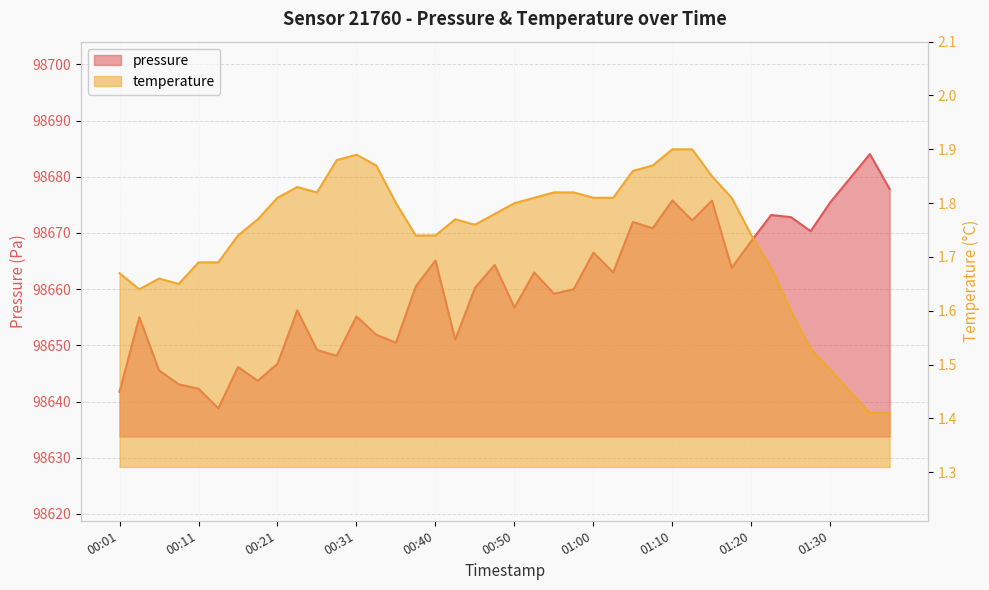

Reading right to left, transcribe all the data shown in this chart.

pressure: 98677.8	98684.0	98679.8	98675.5	98670.3	98672.8	98673.2	98668.6	98663.8	98675.8	98672.2	98675.8	98670.8	98671.9	98663.0	98666.5	98660.0	98659.2	98663.0	98656.7	98664.3	98660.2	98651.0	98665.1	98660.5	98650.5	98651.9	98655.2	98648.1	98649.2	98656.2	98646.7	98643.7	98646.1	98638.8	98642.3	98643.1	98645.5	98655.0	98641.7
temperature: 1.4	1.4	1.4	1.5	1.5	1.6	1.7	1.7	1.8	1.9	1.9	1.9	1.9	1.9	1.8	1.8	1.8	1.8	1.8	1.8	1.8	1.8	1.8	1.7	1.7	1.8	1.9	1.9	1.9	1.8	1.8	1.8	1.8	1.7	1.7	1.7	1.6	1.7	1.6	1.7